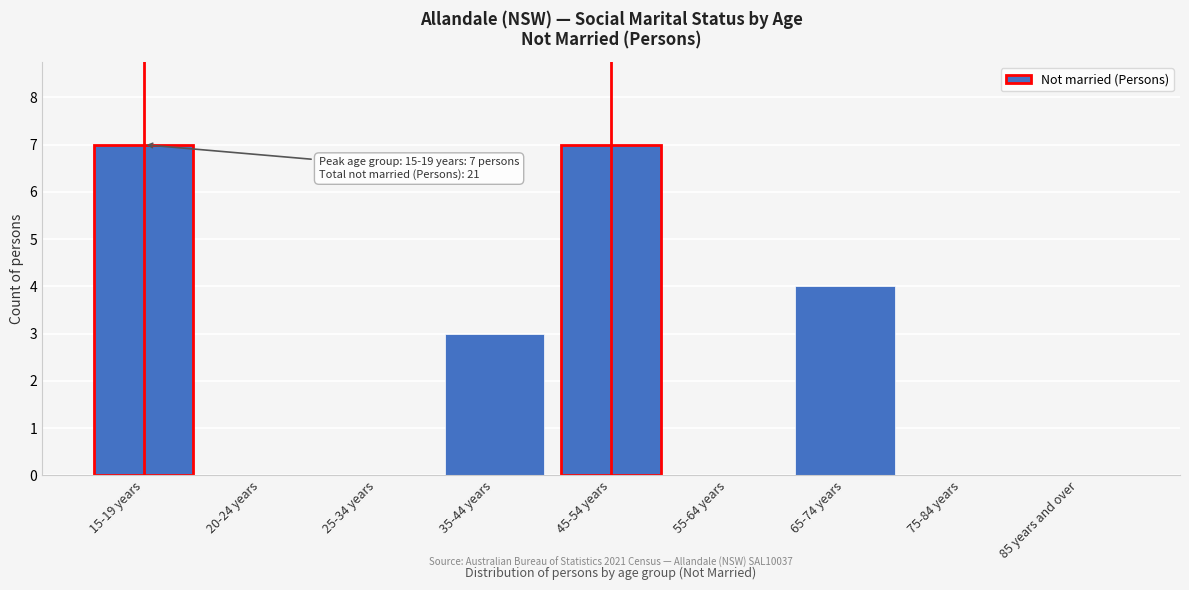

Reading left to right, list all the values displayed in this chart.

15-19 years=7	20-24 years=0	25-34 years=0	35-44 years=3	45-54 years=7	55-64 years=0	65-74 years=4	75-84 years=0	85 years and over=0